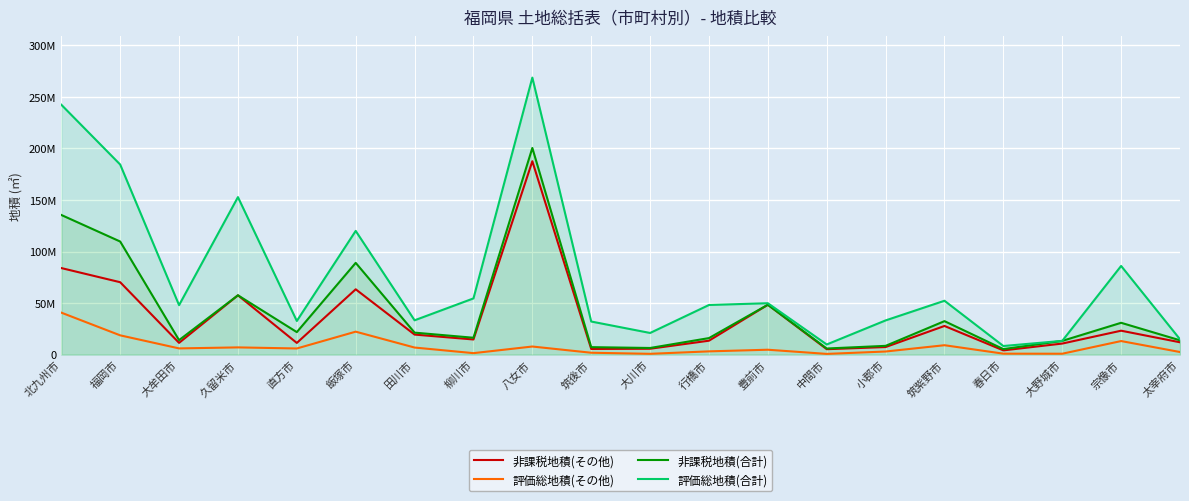

True or false: 評価総地積(合計) and 評価総地積(その他) cross at least once.

False